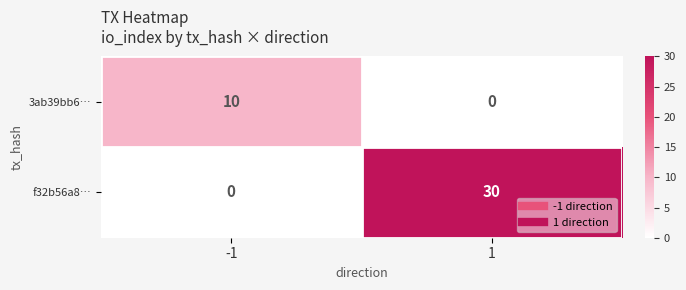

Reading right to left, transcribe all the data shown in this chart.

3ab39bb6…: 0	10
f32b56a8…: 30	0